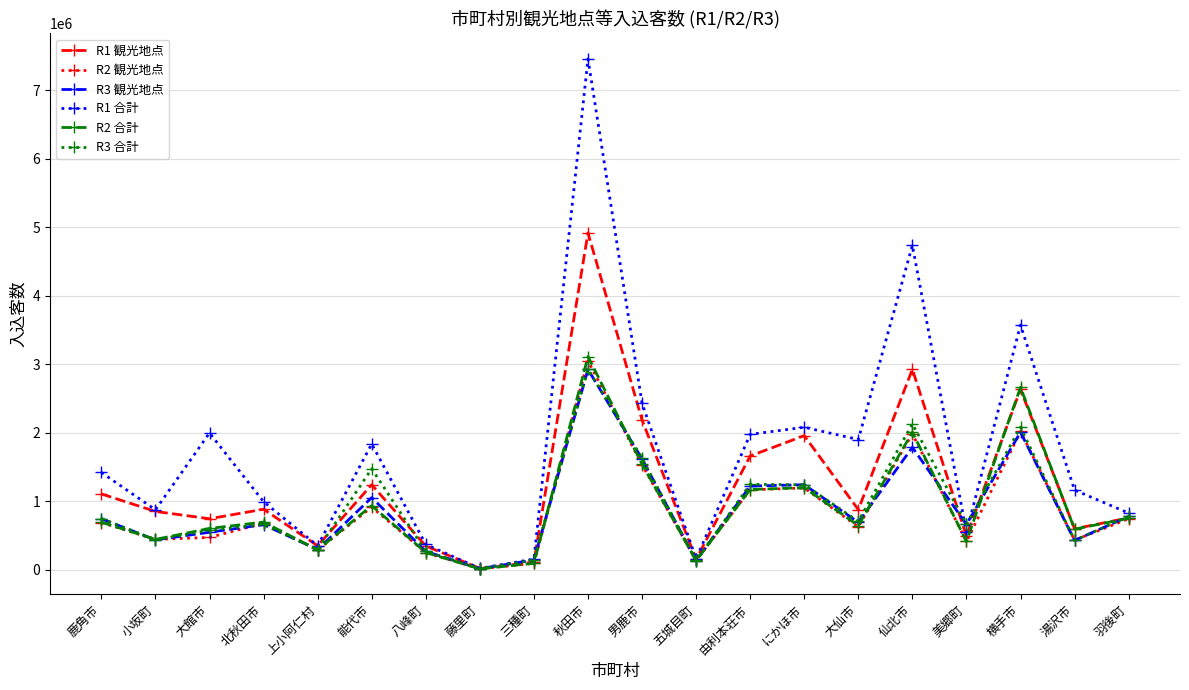

At which category does R1 合計 reach its first local peak?

大館市